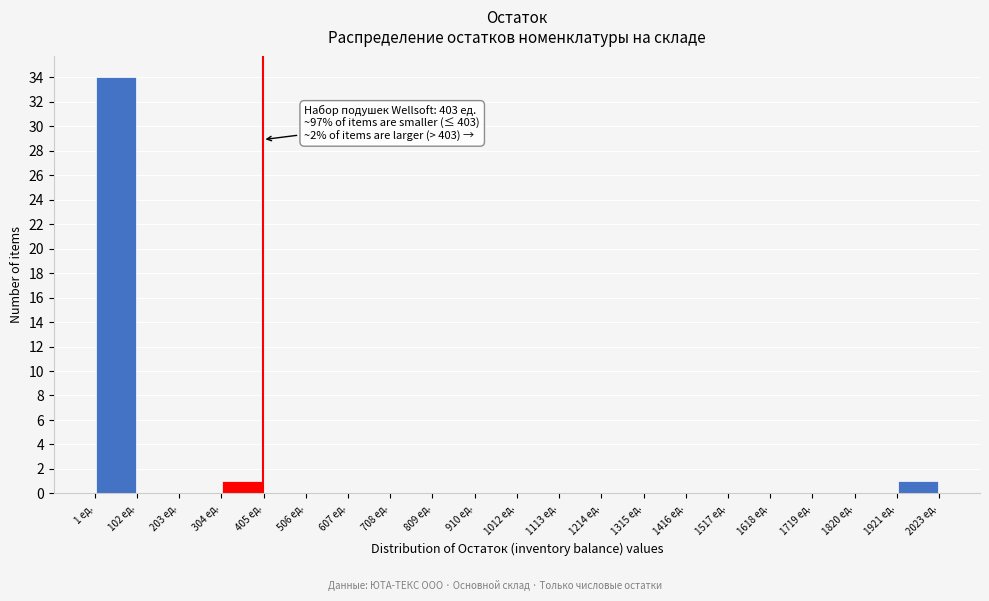

Over which range of the x-axis is the bar tallest?

0 to 100